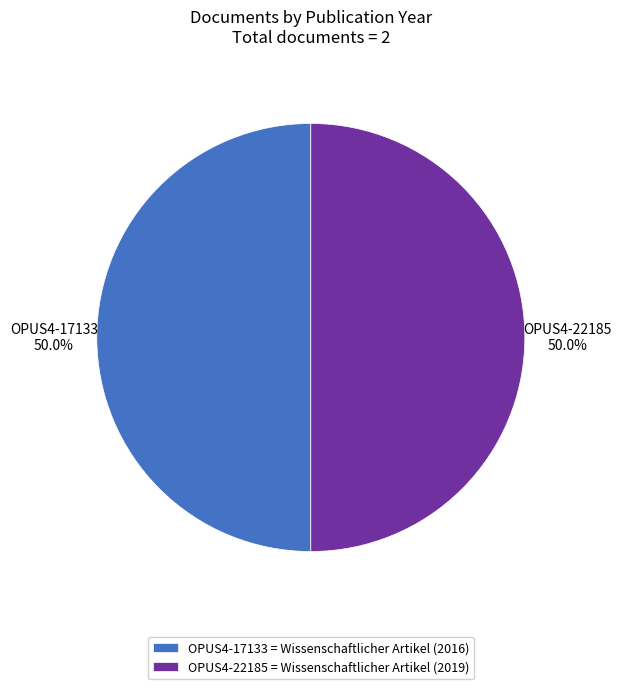

What is the ratio of the value at OPUS4-17133 = Wissenschaftlicher Artikel (2016) to the value at OPUS4-22185 = Wissenschaftlicher Artikel (2019)?

1.0